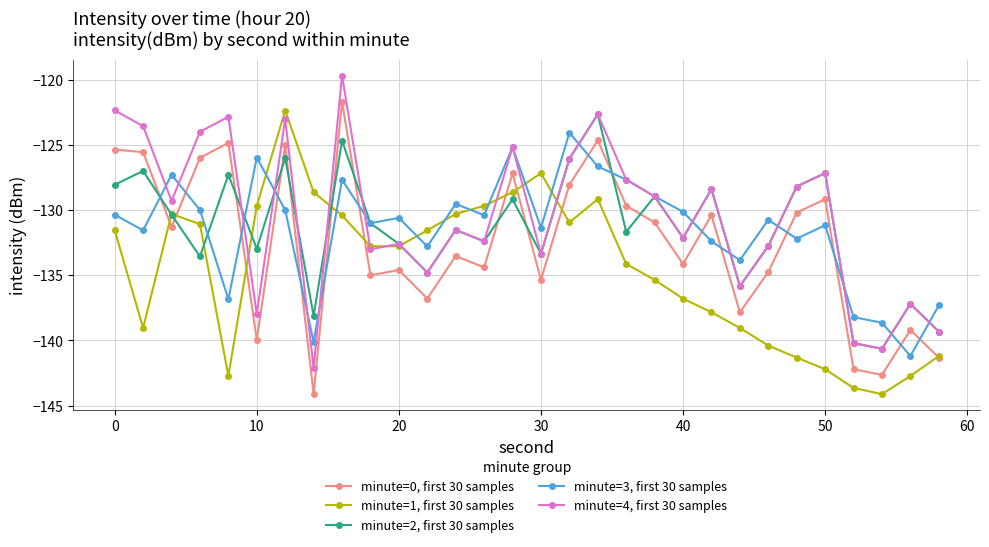

Which series ends up on top after the final intersection of minute=2, first 30 samples and minute=0, first 30 samples?

minute=2, first 30 samples